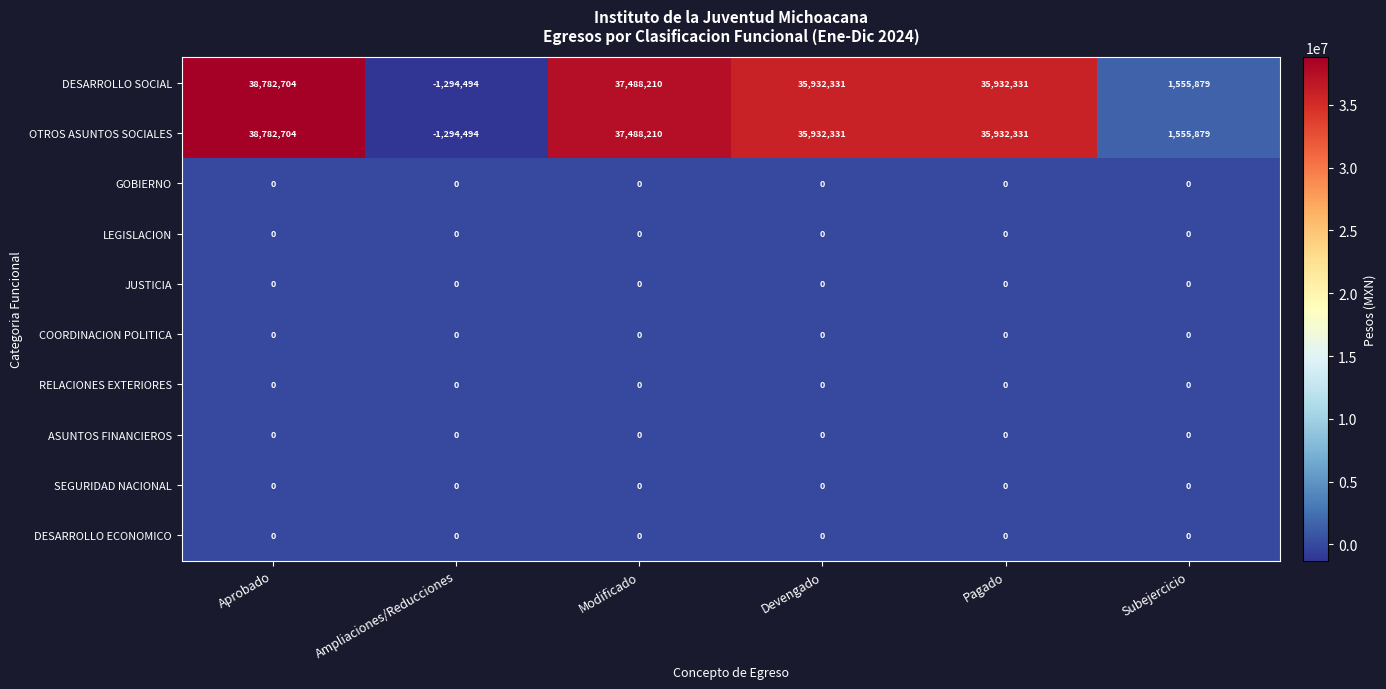

Is it true that ASUNTOS FINANCIEROS equals 0 at Ampliaciones/Reducciones?

True